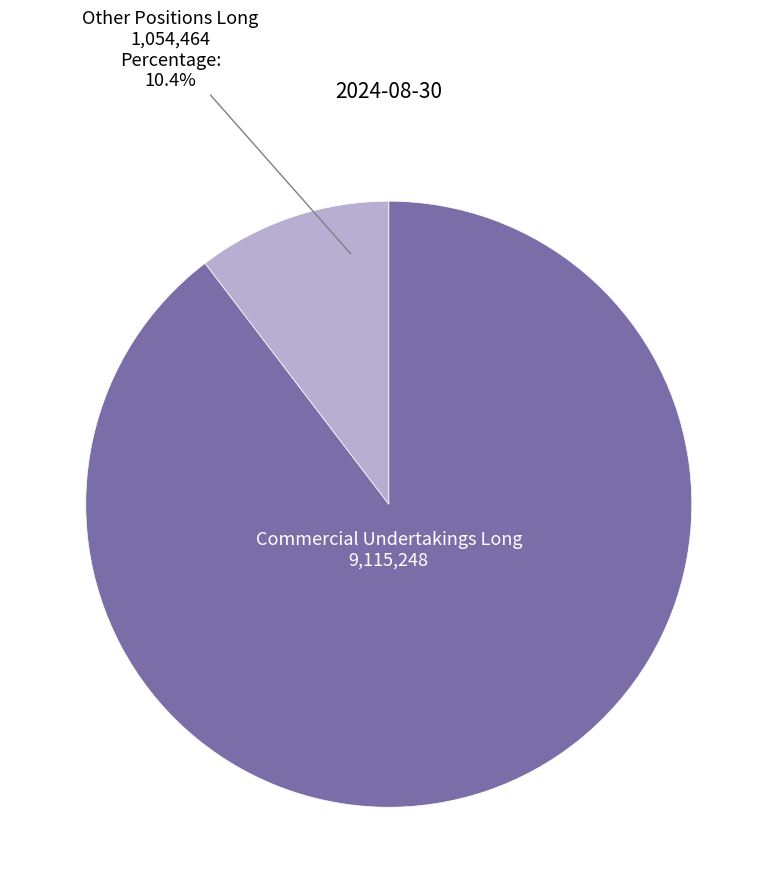

Is there a majority slice in this chart?

Yes